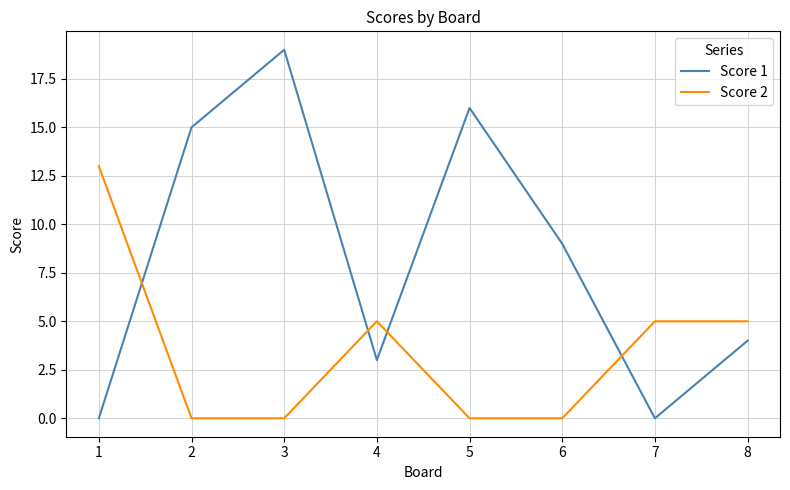

What is the sum of the Score 1 values at 8 and 1?

4